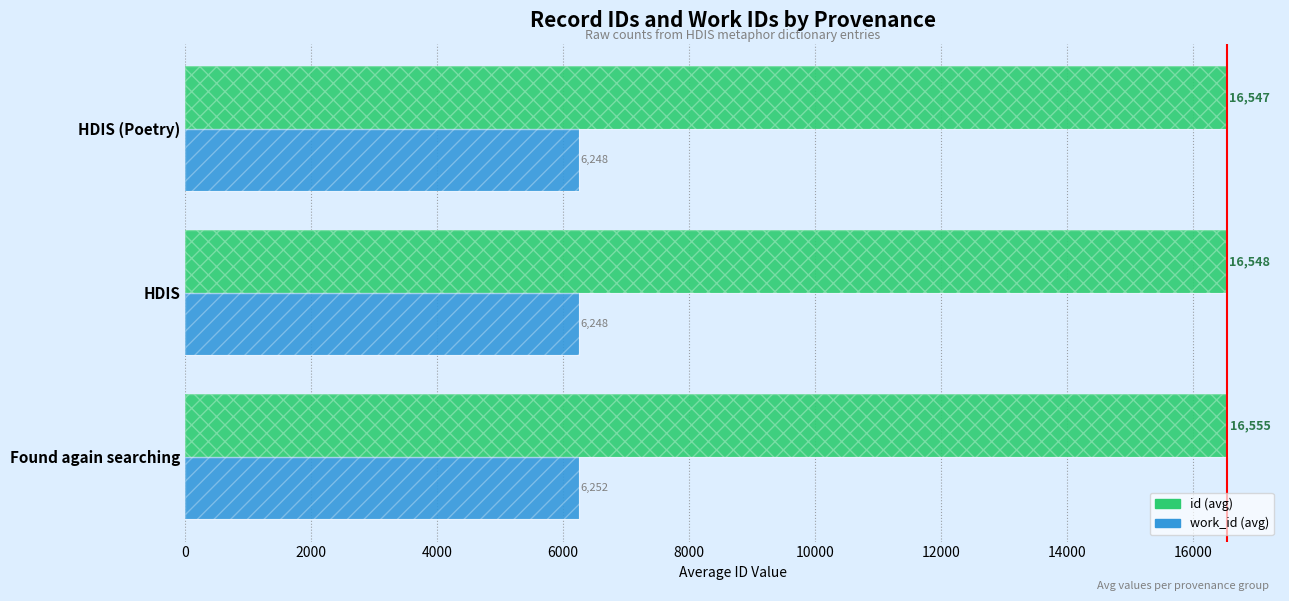

Which series changed the most between Found again searching and HDIS?

id